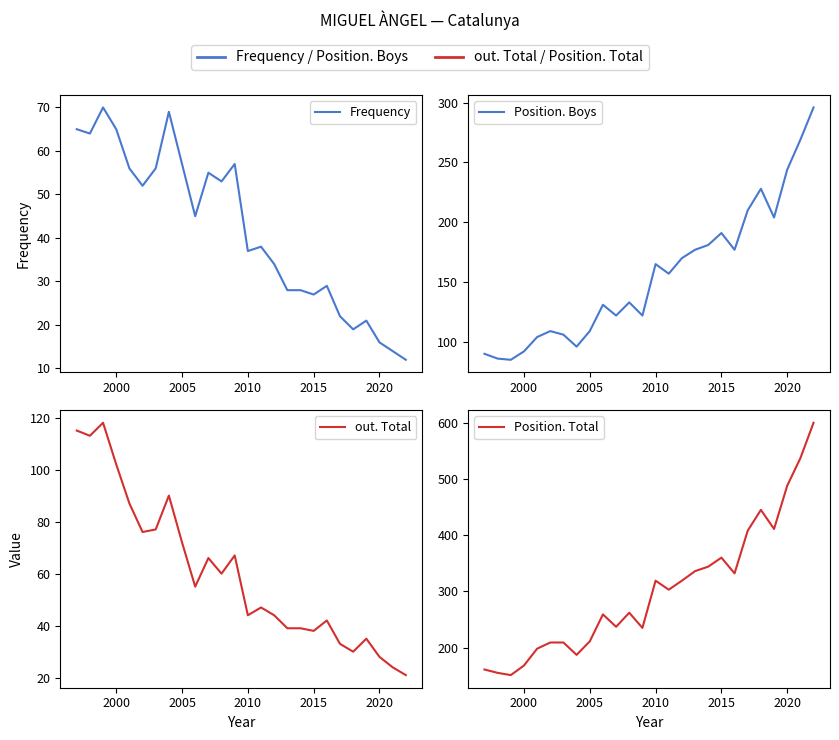

Is the value of out. Total at 1995 greater than the value of Position. Boys at 20?

No